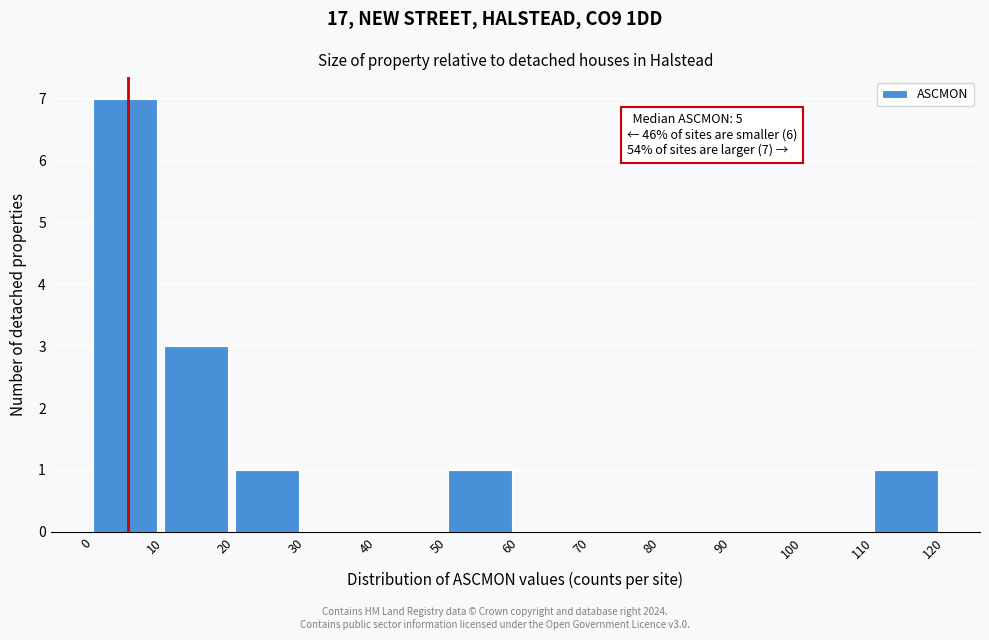

Over which range of the x-axis is the bar tallest?

0 to 10